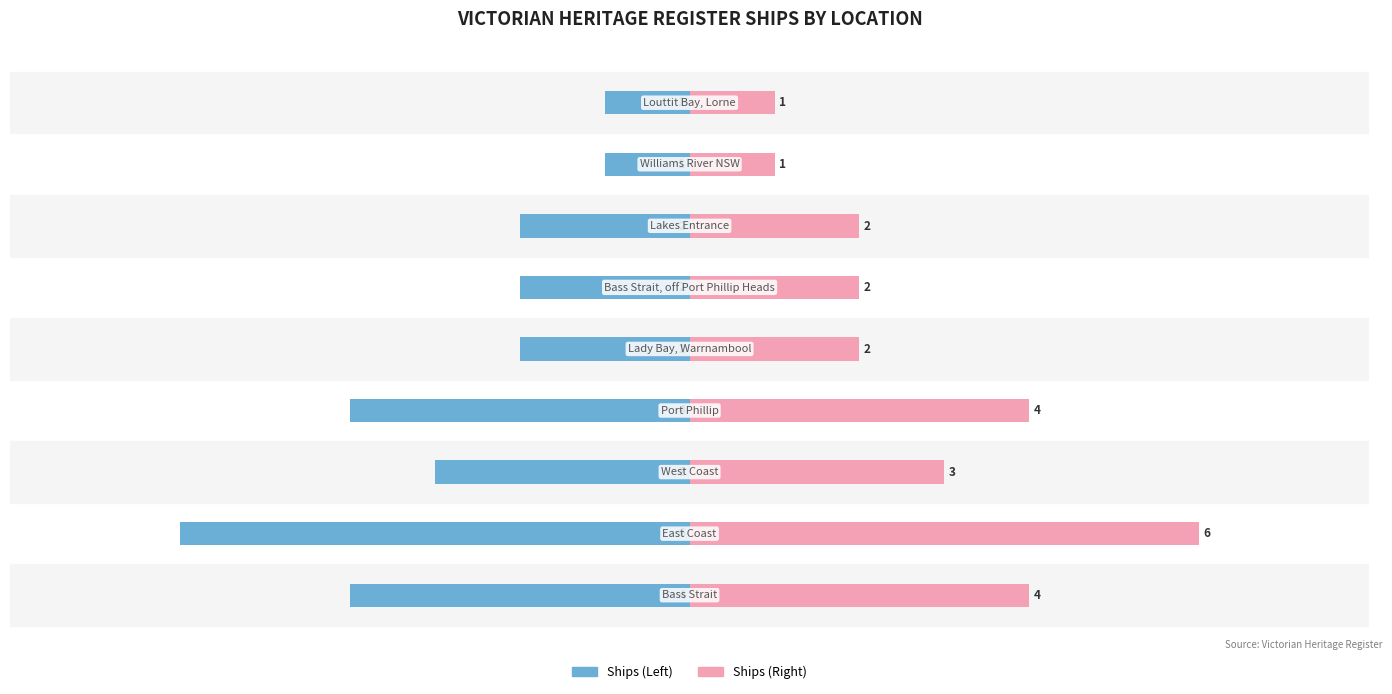

How many groups of bars are there?

9